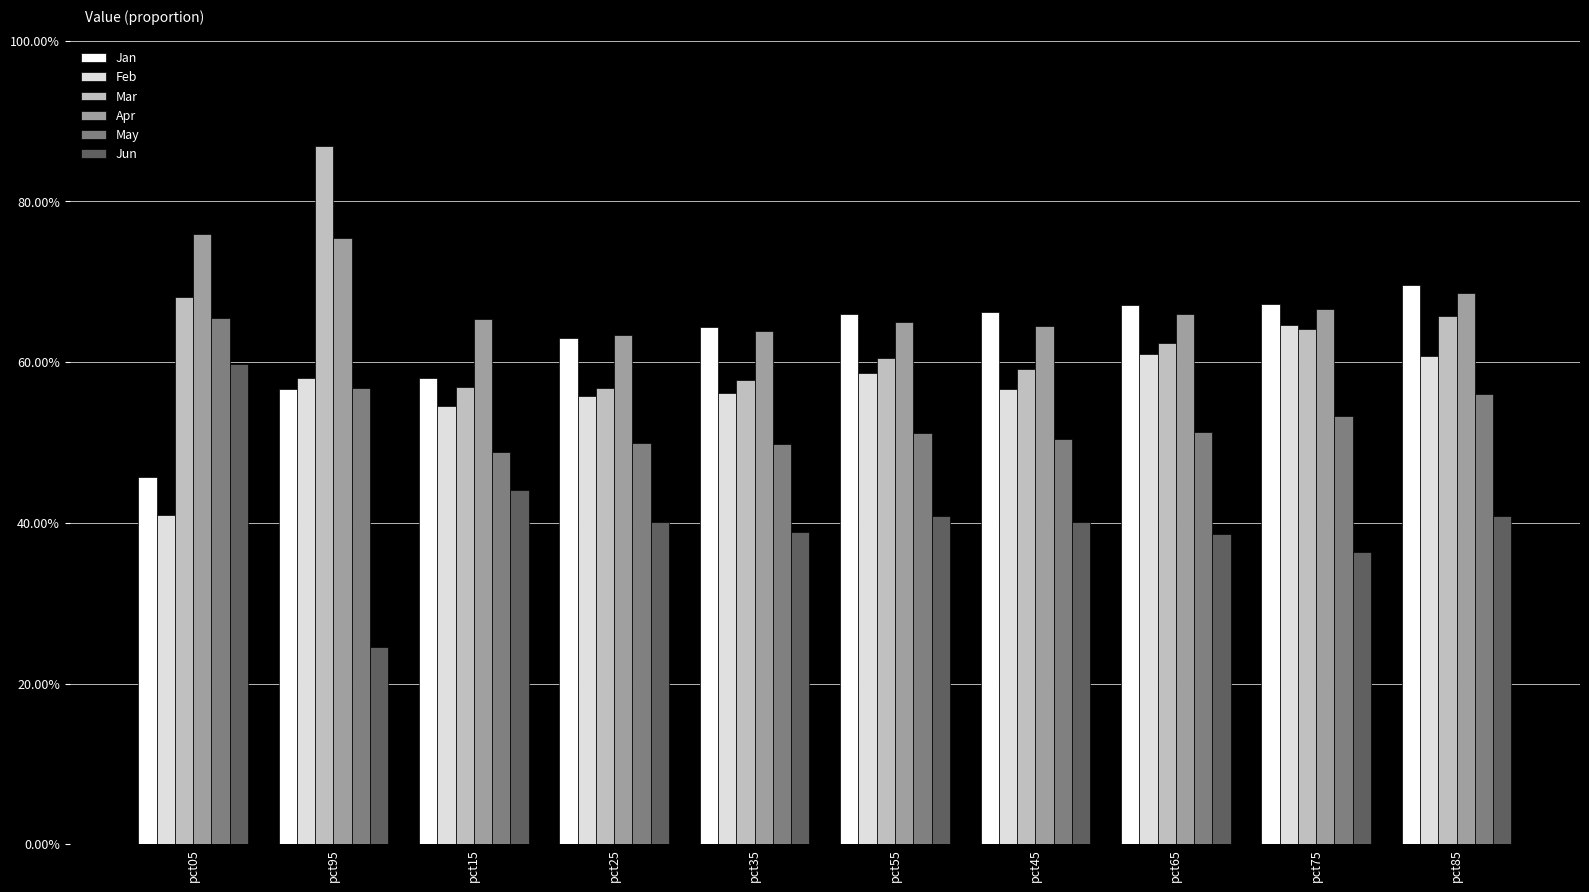

Are the bars grouped side by side (vs. stacked)?

Yes